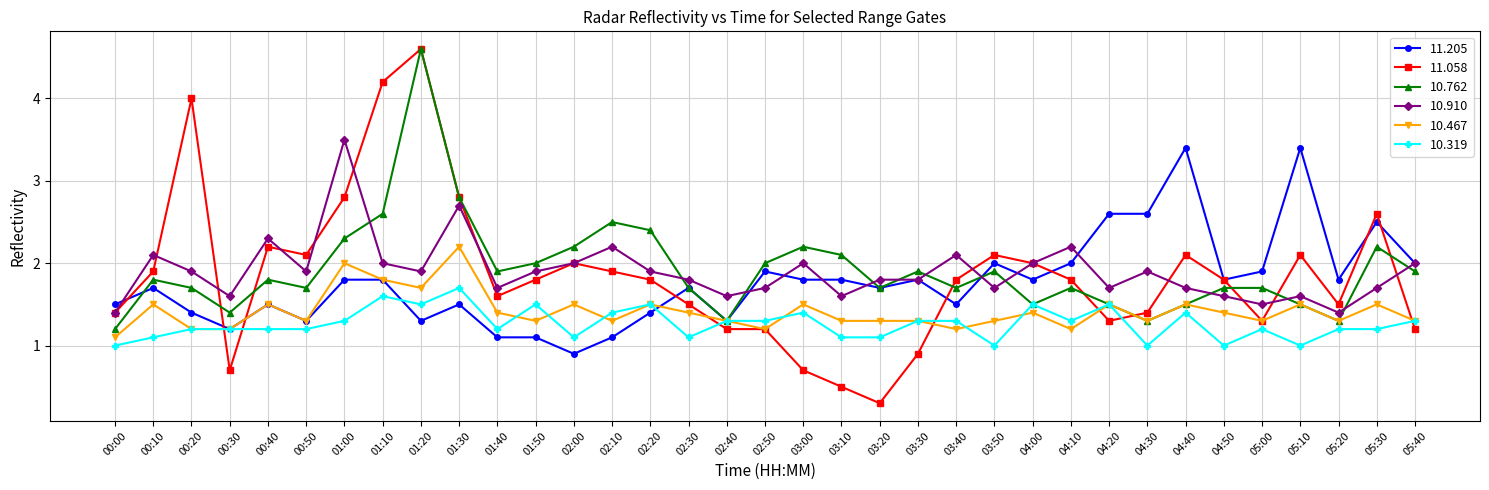

Rank the series at 03:50 from lowest to highest value.

10.319, 10.467, 10.910, 10.762, 11.205, 11.058